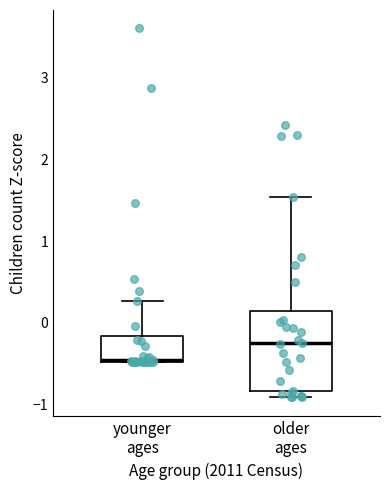

Reading left to right, read every box against the y-axis: the position of its median line, the range the box covers, and the ends of its whiskers. The values are not printed on the chart, so give them approximately, as read against the axis.

younger ages: median -0.5 (drawn on the box's lower edge), box -0.5 to -0.2, whiskers -0.5 to 0.3
older ages: median -0.3, box -0.8 to 0.1, whiskers -0.9 to 1.5